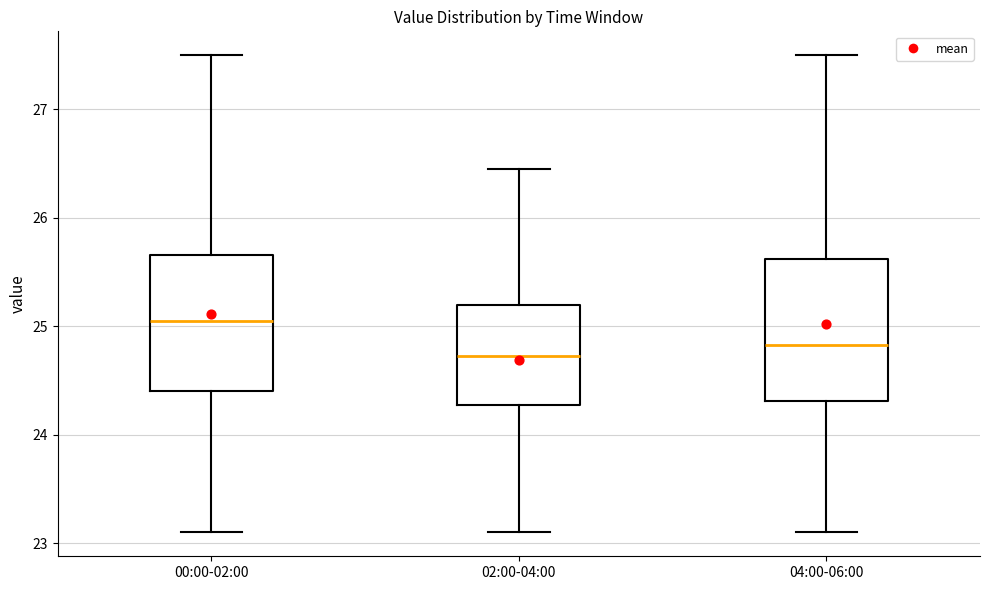

Where does the lower whisker of the box for 00:00-02:00 end on the y-axis? The values are not printed on the chart, so give them approximately, as read against the axis.

23.1